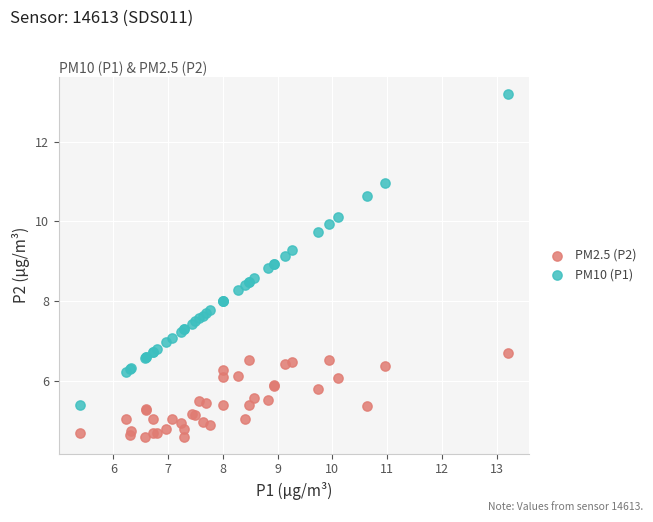

What is the X range (max minus min) for the scatter plot?

7.8